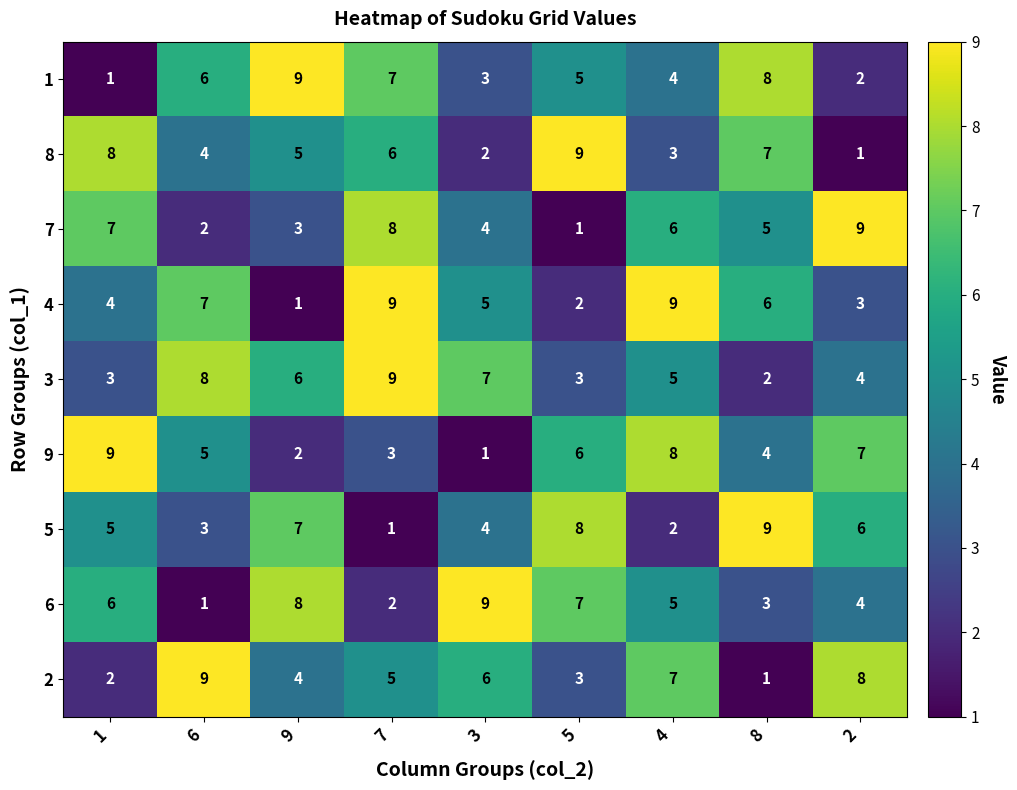

Rank the categories by 7 value from lowest to highest.

5, 6, 9, 3, 8, 4, 1, 7, 2